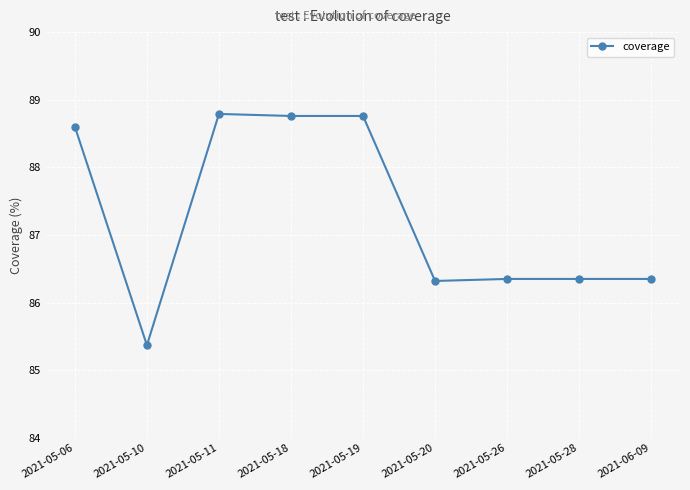

What is the label of the 6th point from the left?

2021-05-20